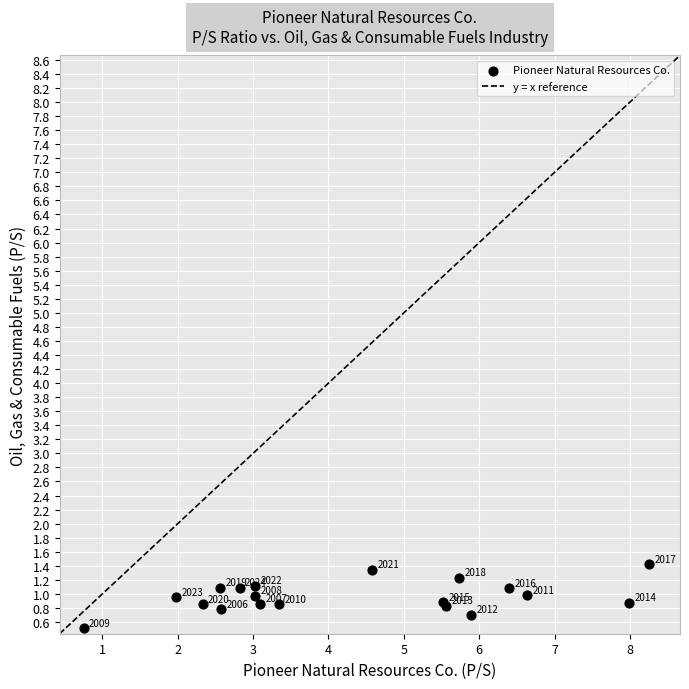

What Y value in the scatter plot is closest to 0?

0.5